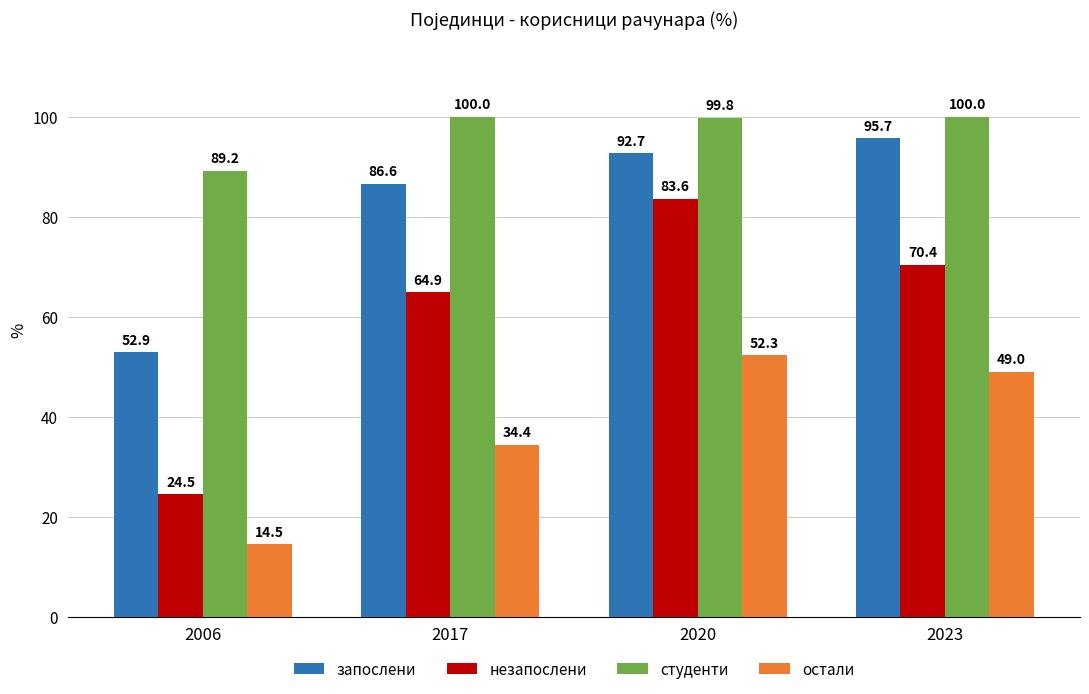

At which label does студенти reach its minimum?

2006